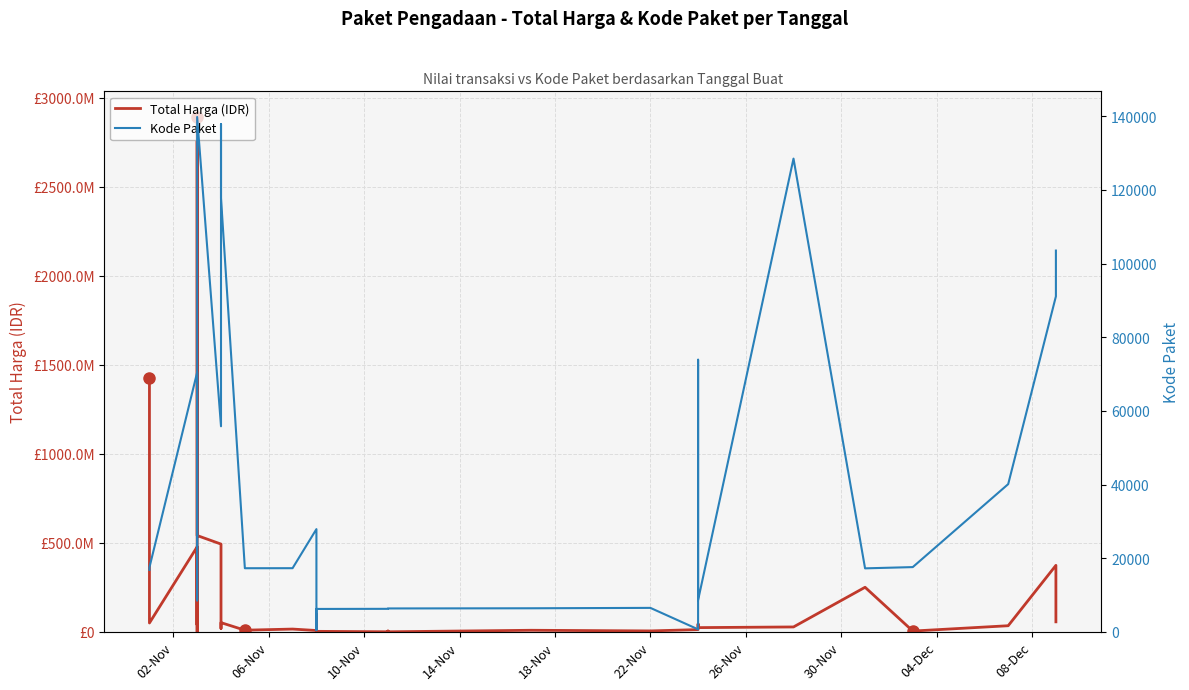

Which has a higher value, 30-Nov or 02-Nov?

02-Nov